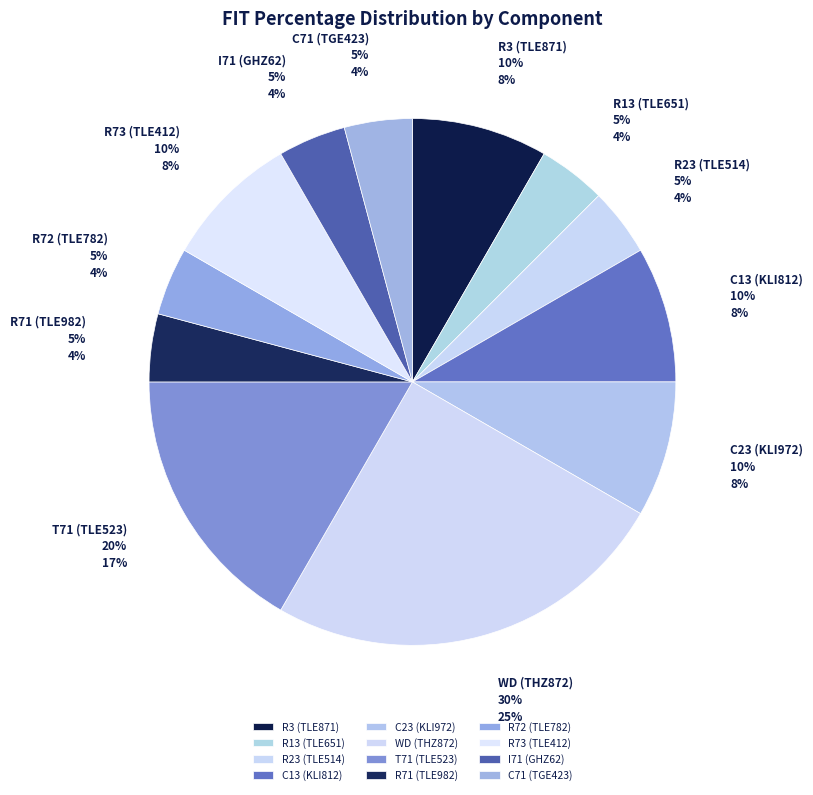

How many segments does this pie chart have?

12